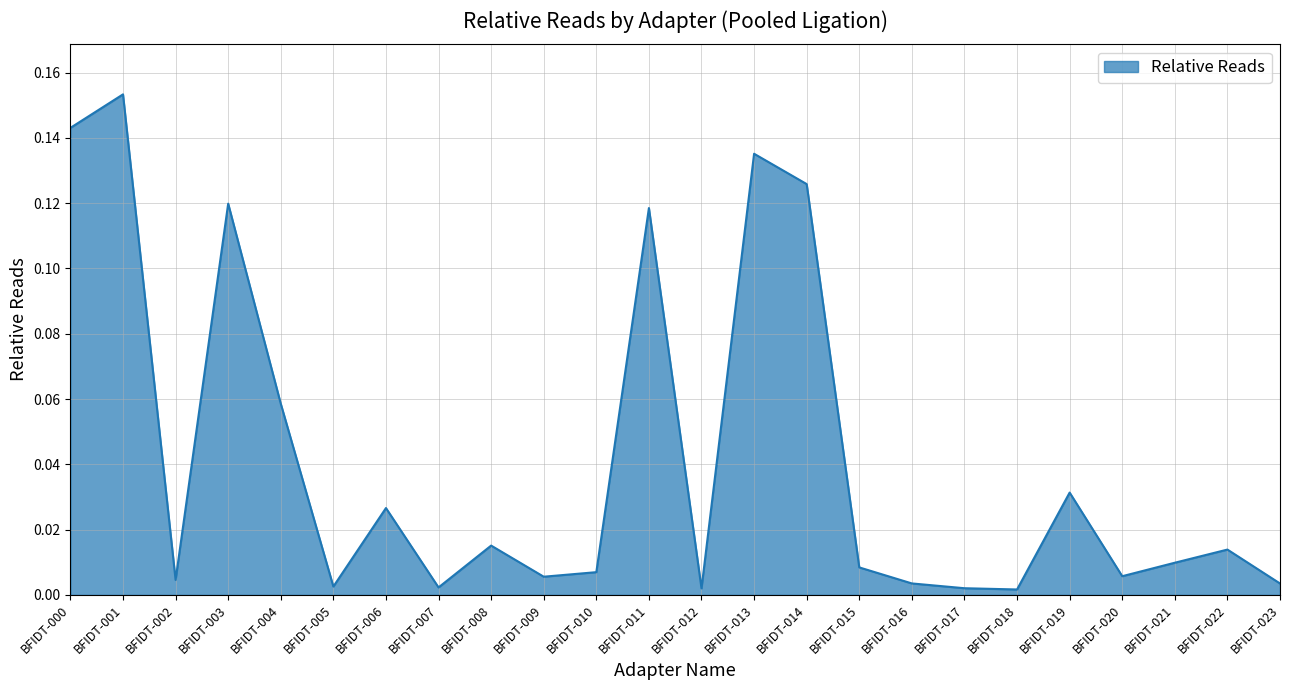

The value at BFIDT-021 is 0.0. True or false?

True